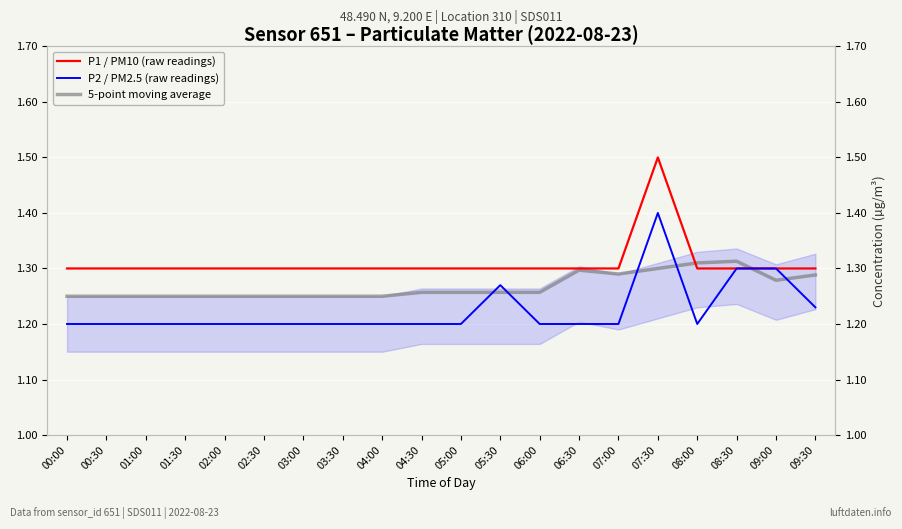

What is the sum of all 5-point moving average values?

25.4